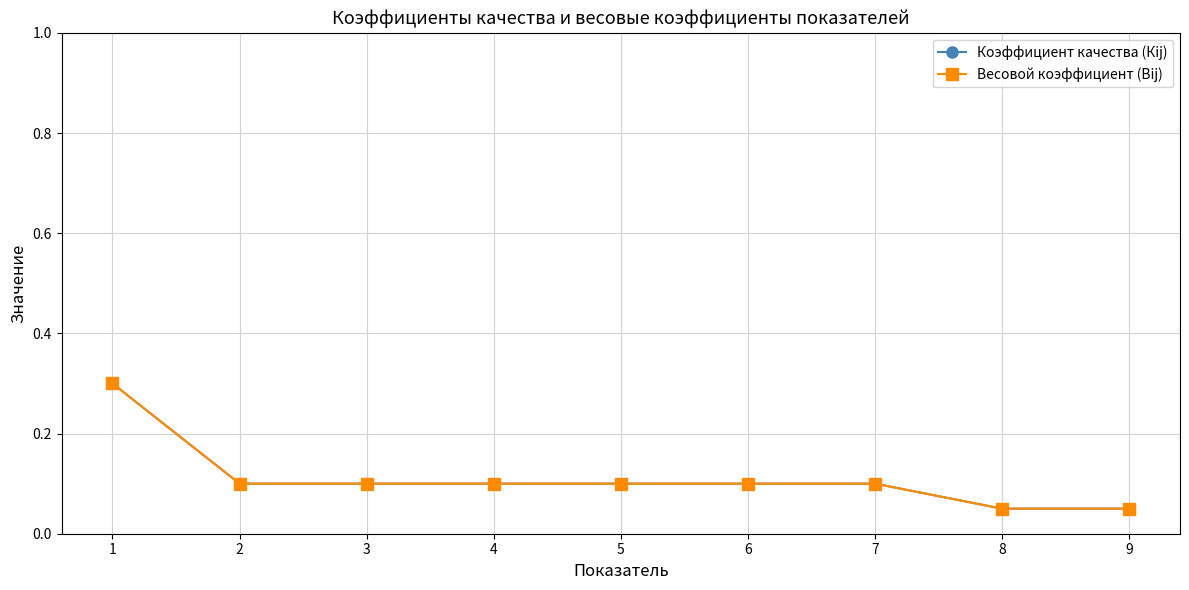

What is the difference between the maximum and minimum values in the Весовой коэффициент (Вij) series?

0.2